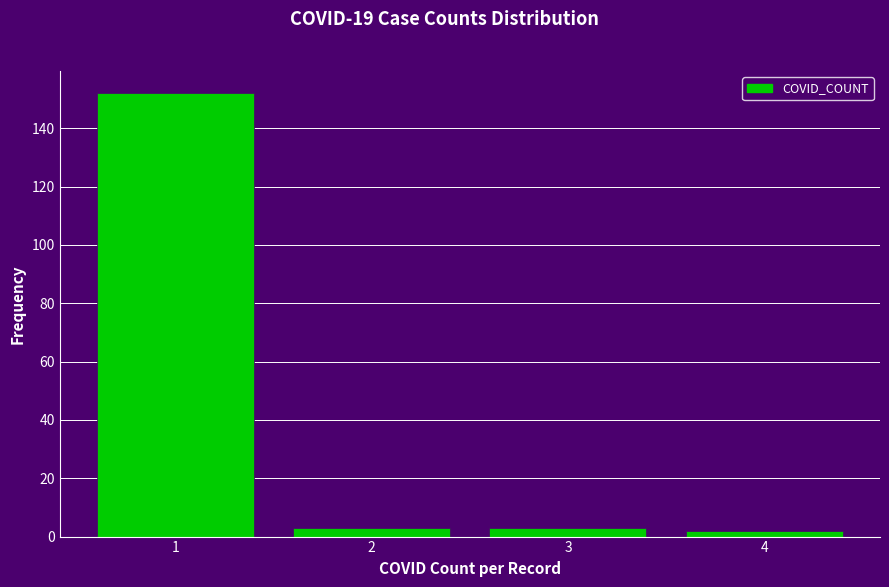

Reading left to right, list all the values displayed in this chart.

152	3	3	2